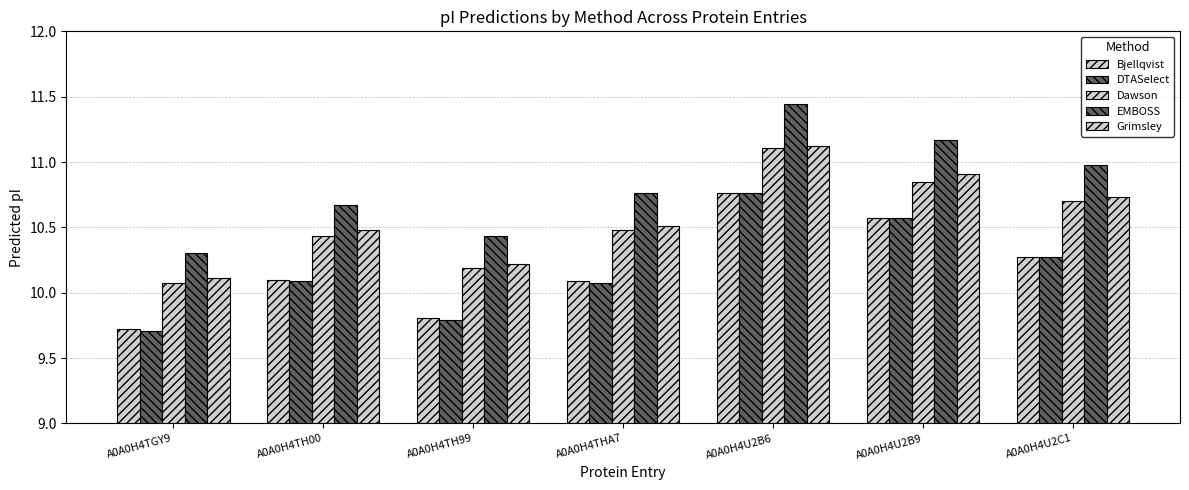

What is the sum of the Grimsley values at A0A0H4TH99 and A0A0H4U2C1?

20.9